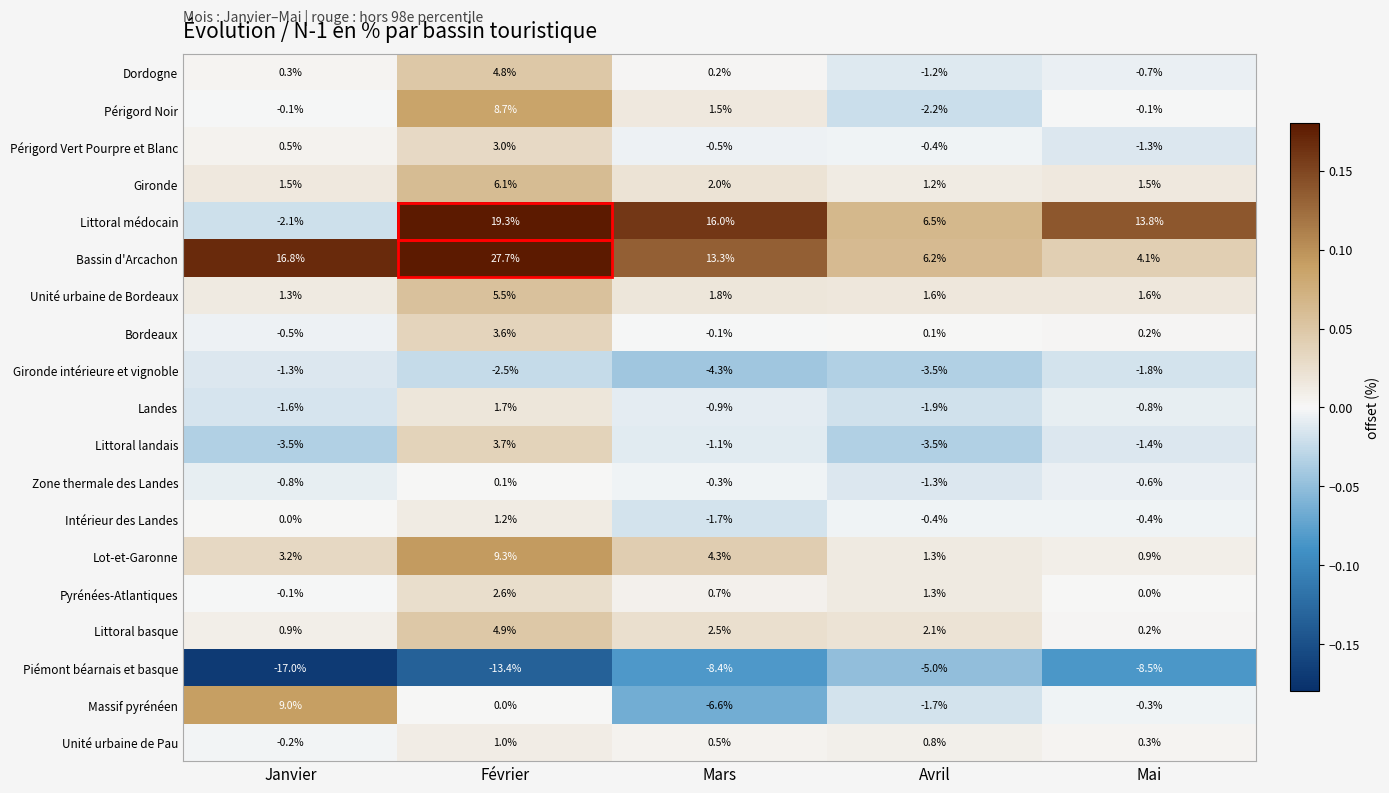

How many values in Landes are below zero?

4